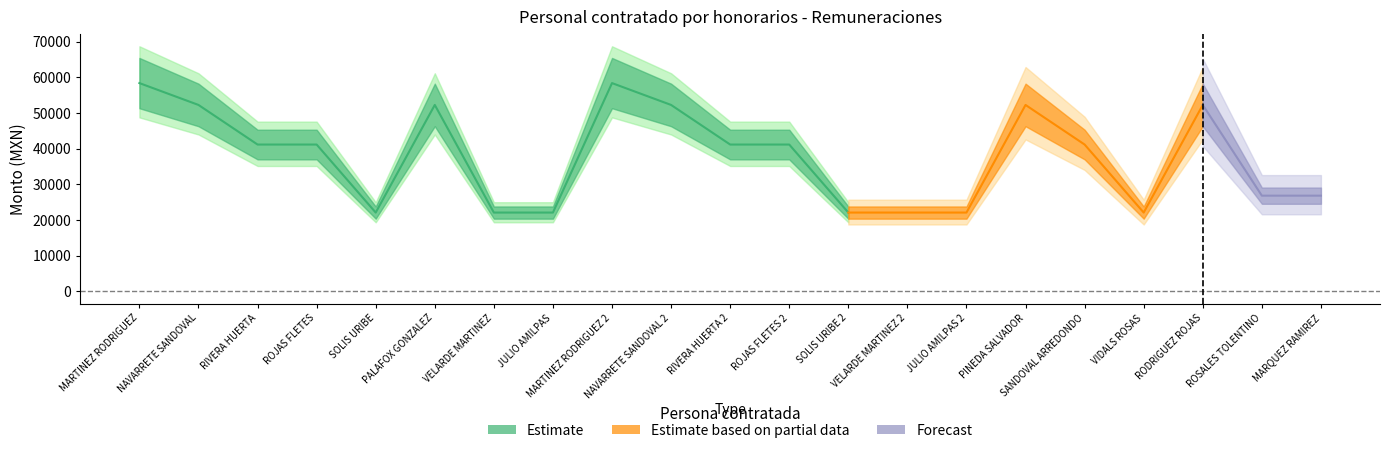

What is the difference between the maximum and minimum values in the Monto total bruto a pagar series?

41600